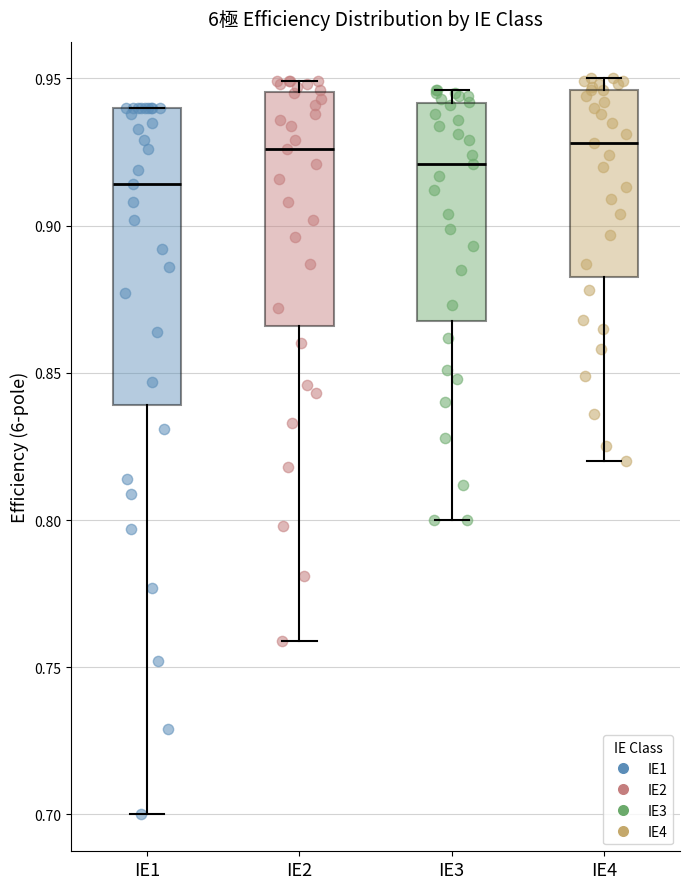

Where is the upper edge of the box for IE1 on the y-axis? The values are not printed on the chart, so give them approximately, as read against the axis.

0.940